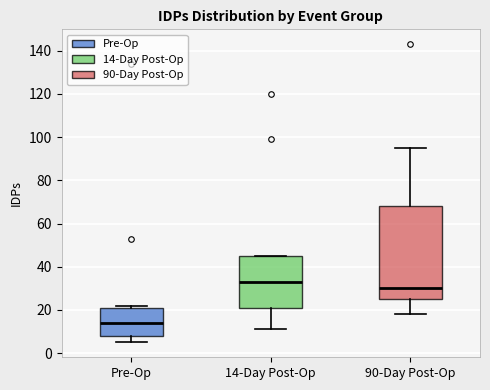

Reading left to right, read every box against the y-axis: the position of its median line, the range the box covers, and the ends of its whiskers. The values are not printed on the chart, so give them approximately, as read against the axis.

Pre-Op: median 14, box 8 to 20, whiskers 6 to 22
14-Day Post-Op: median 34, box 22 to 44, whiskers 12 to 46
90-Day Post-Op: median 30, box 26 to 68, whiskers 18 to 96